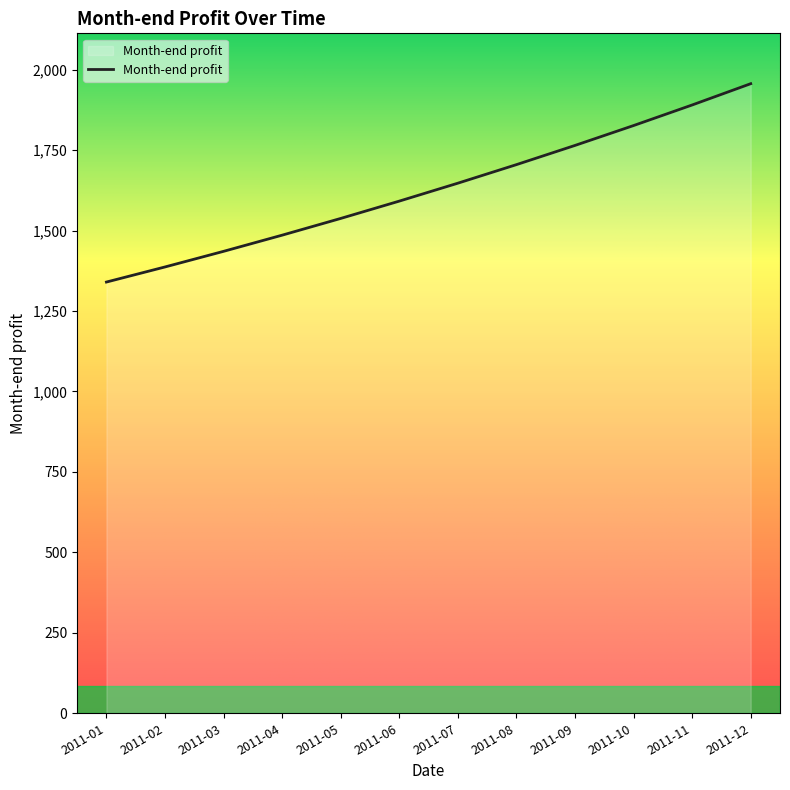

What is the sum of all values?

19566.6